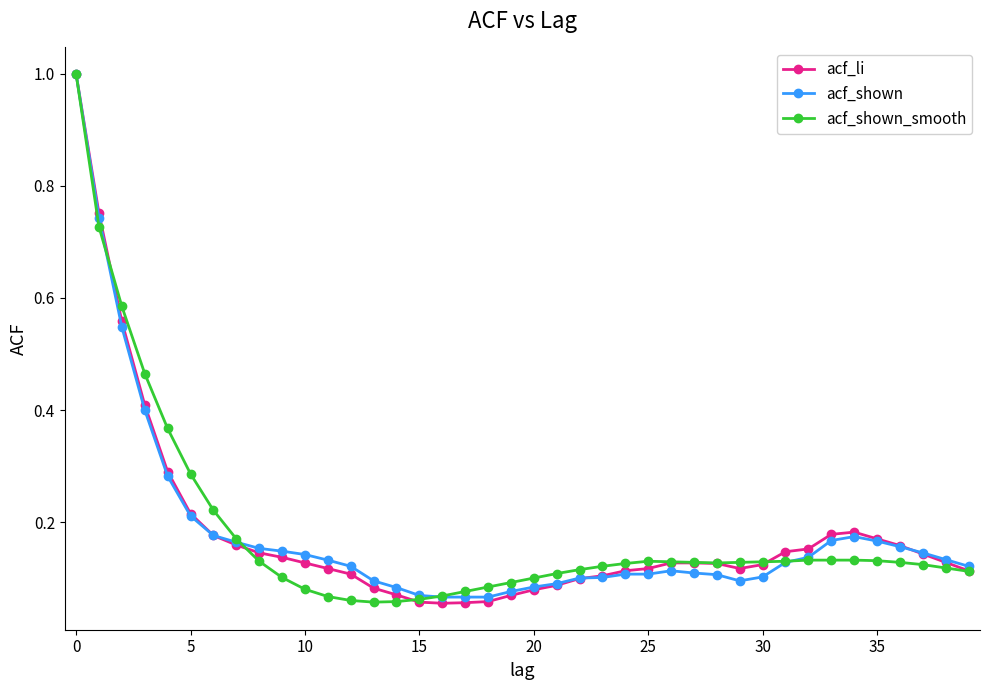

True or false: acf_li has more than 0 interior local peaks.

True